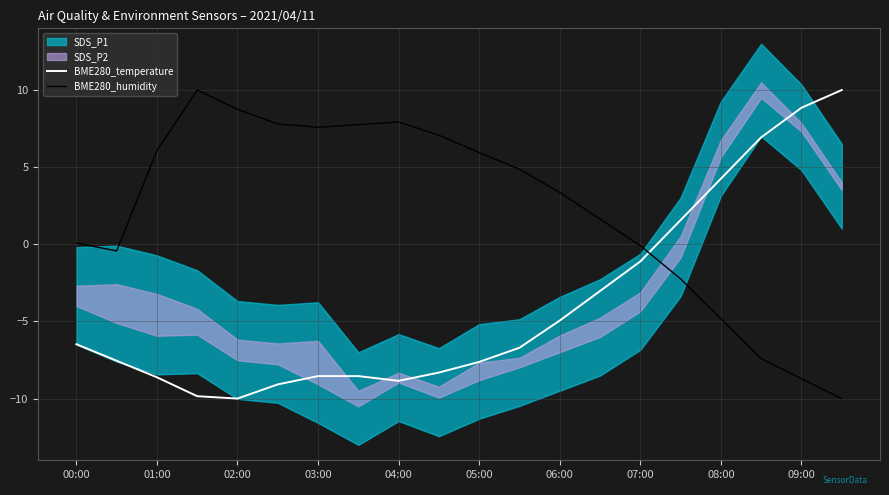

How many times do BME280_temperature and BME280_humidity cross each other?

1